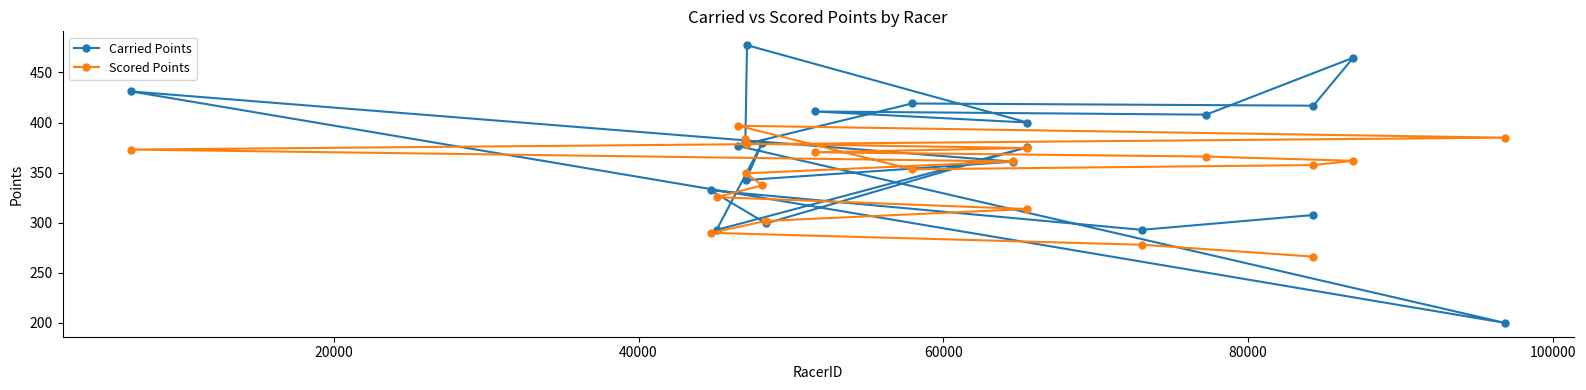

What is the greatest value displayed?

477.2